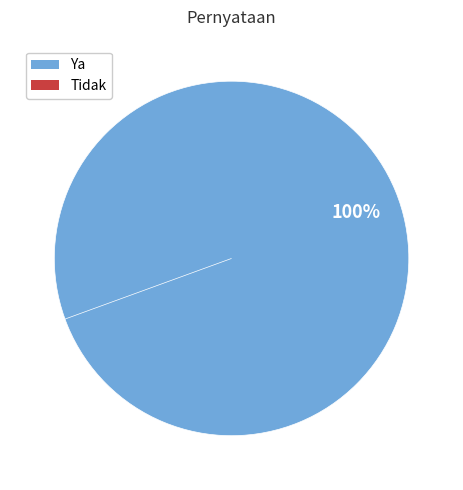

Count the number of slices in the pie.

2